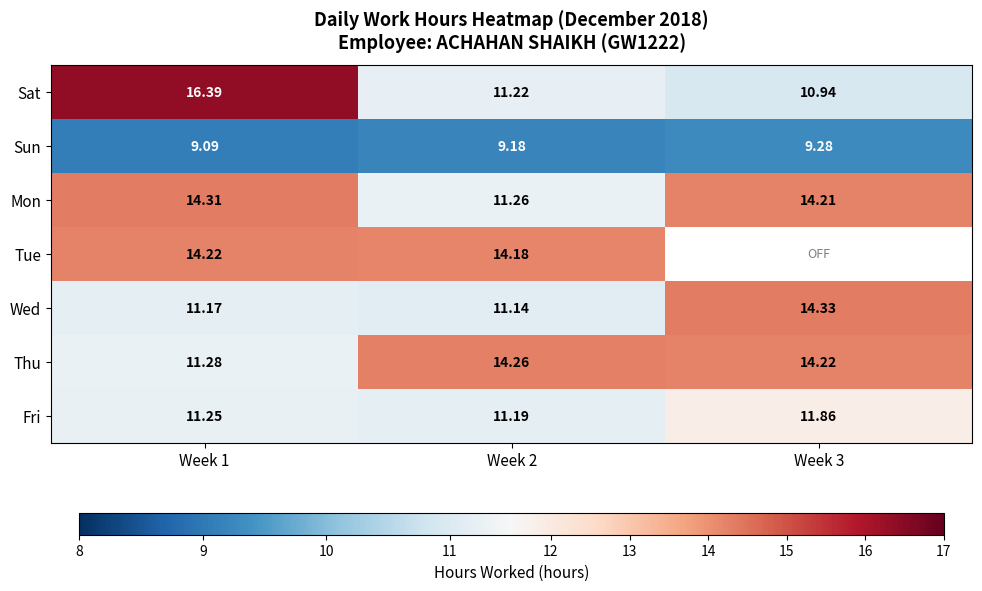

What is the spread (max minus min) of values at Week 3?

5.1